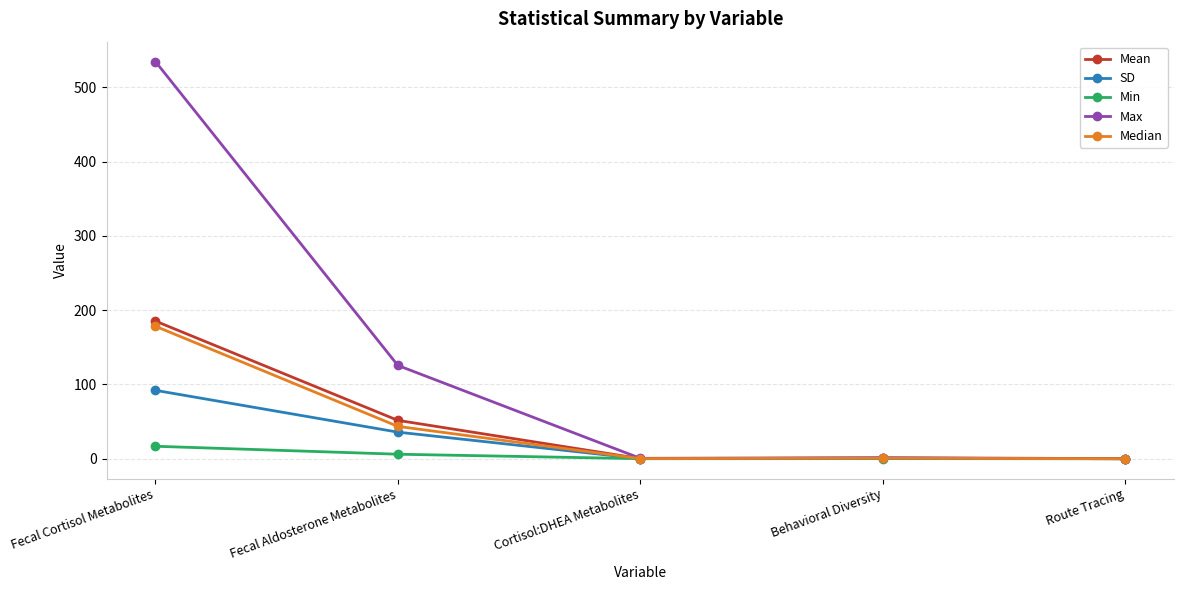

At how many categories does at least one series exceed 320?

1